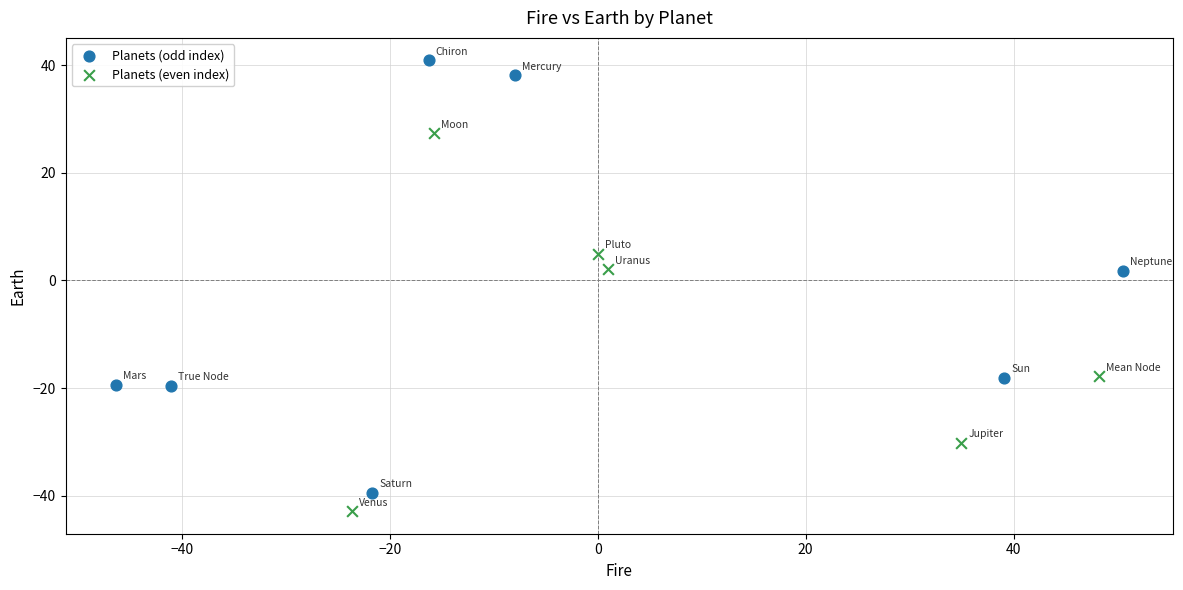

Which series has the widest spread of Y values?

Planets (odd index)